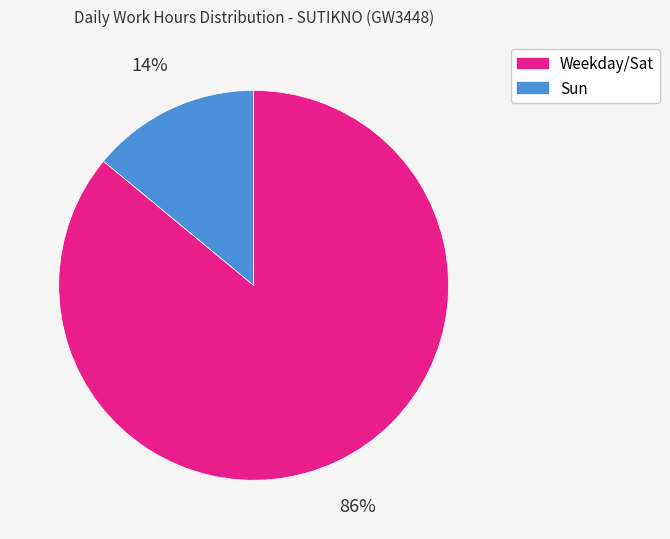

To the nearest percent, what is the average slice percentage?

50%